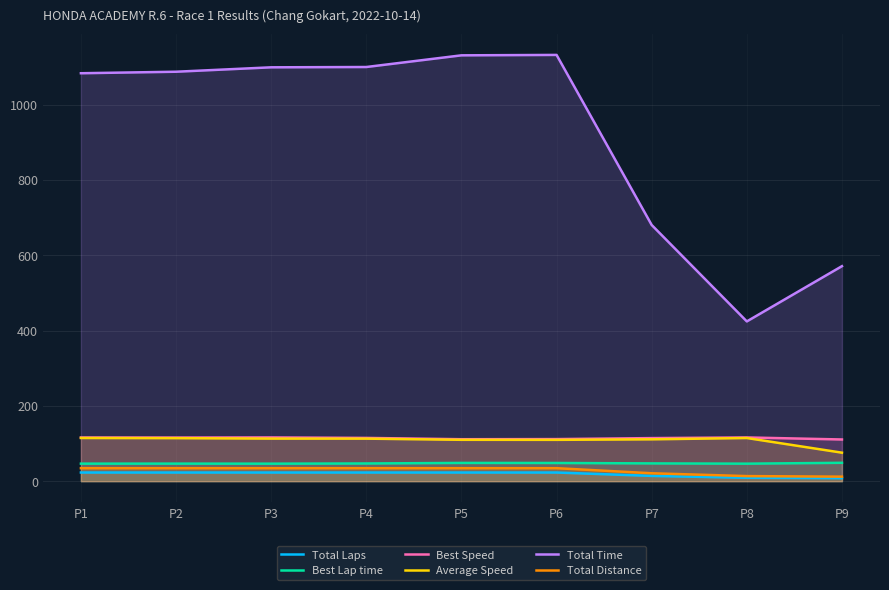

Where is the first local minimum for Best Speed?

P2